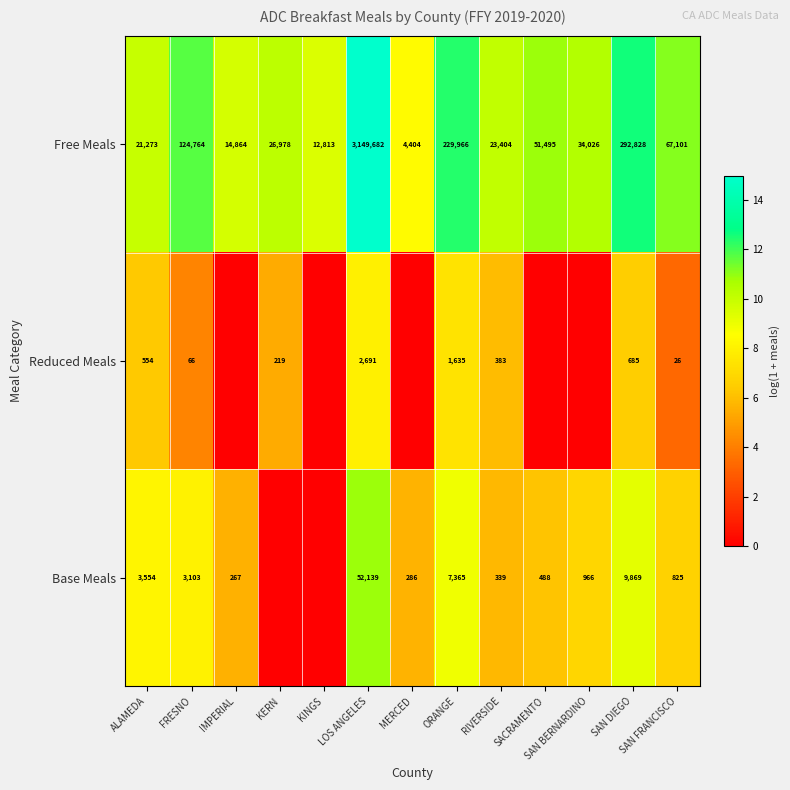

The Base Meals series shows 646 at SACRAMENTO. True or false?

False